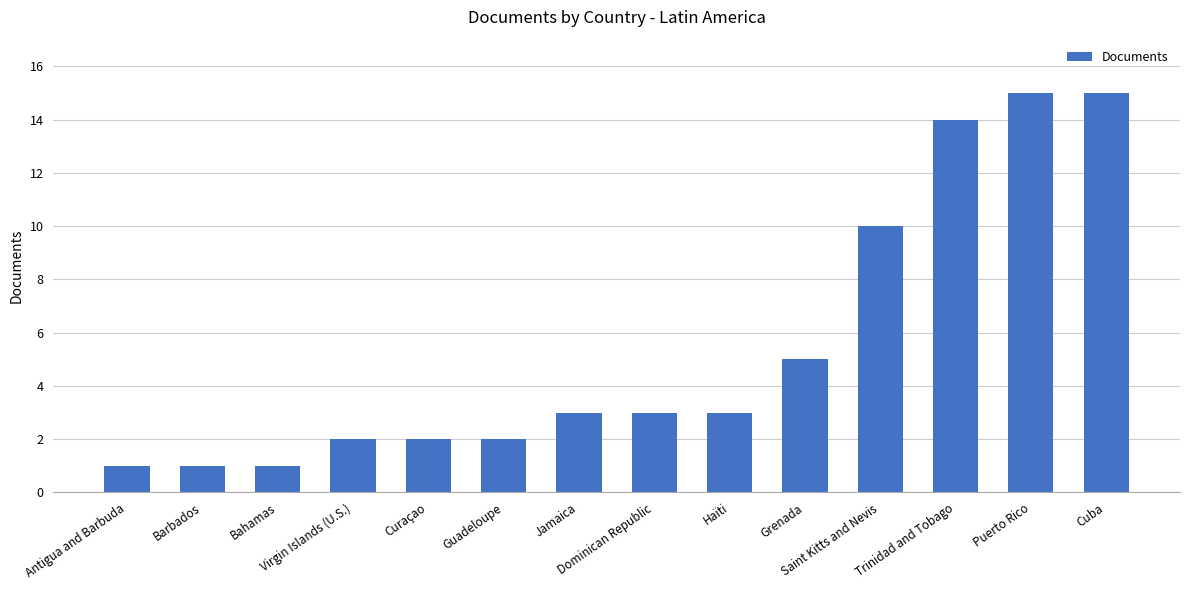

Reading right to left, what are all the values shown in this chart?

Cuba=15	Puerto Rico=15	Trinidad and Tobago=14	Saint Kitts and Nevis=10	Grenada=5	Haïti=3	Dominican Republic=3	Jamaica=3	Guadeloupe=2	Curaçao=2	Virgin Islands (U.S.)=2	Bahamas=1	Barbados=1	Antigua and Barbuda=1